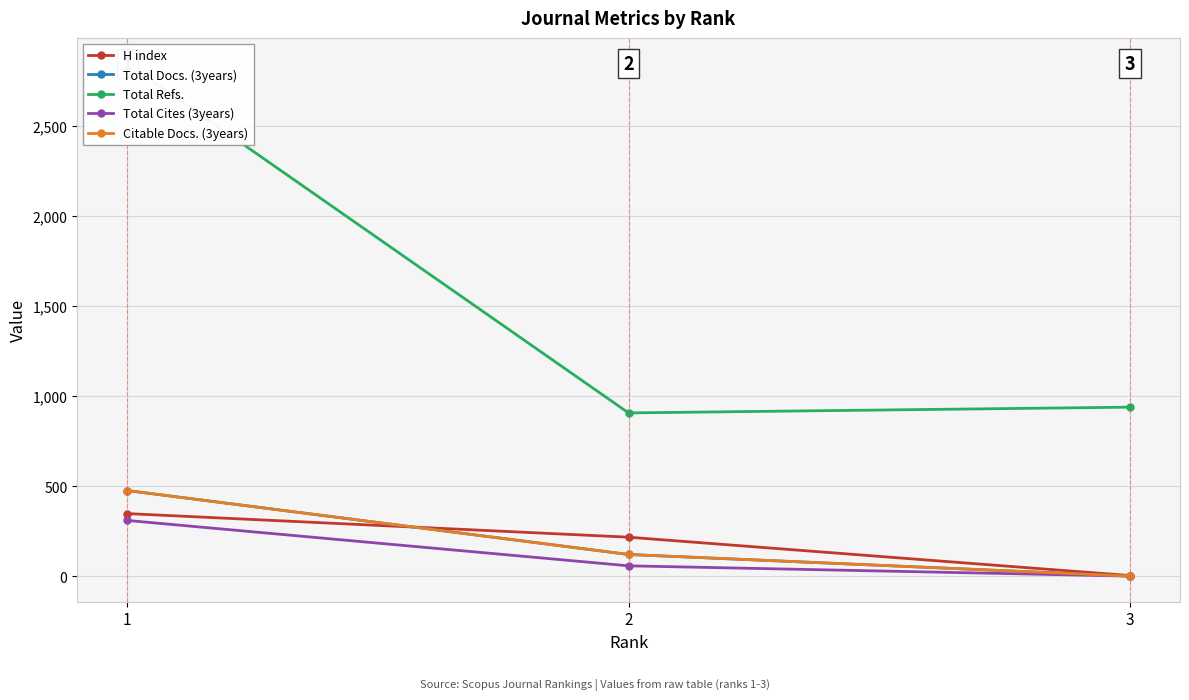

How many lines are shown in the chart?

5